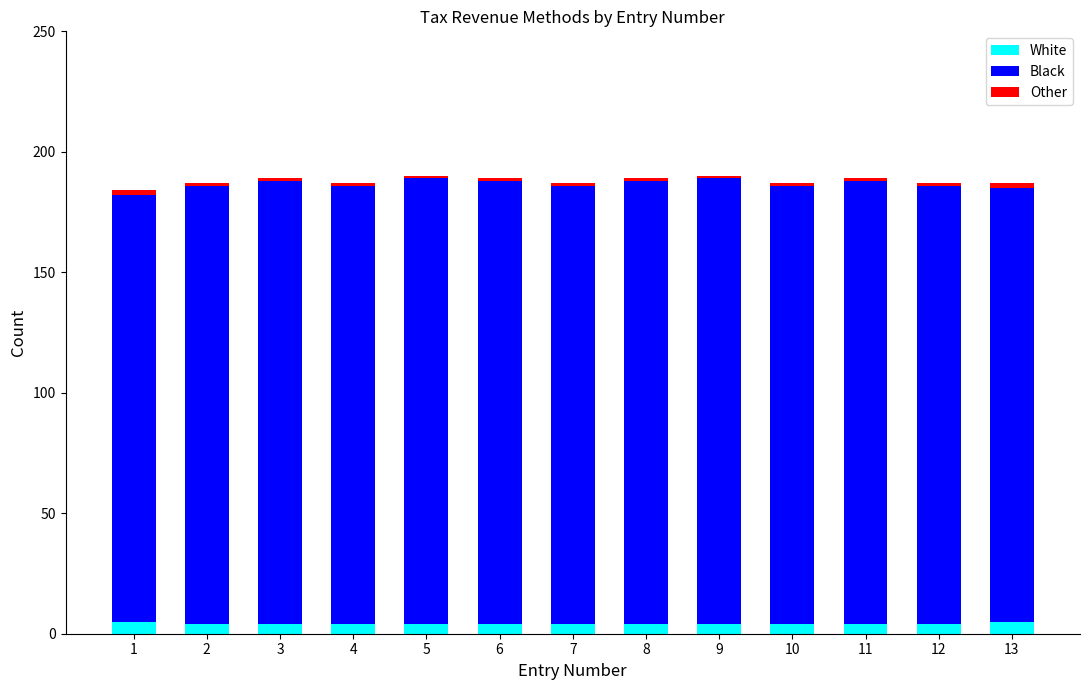

Does the chart contain any negative values?

No